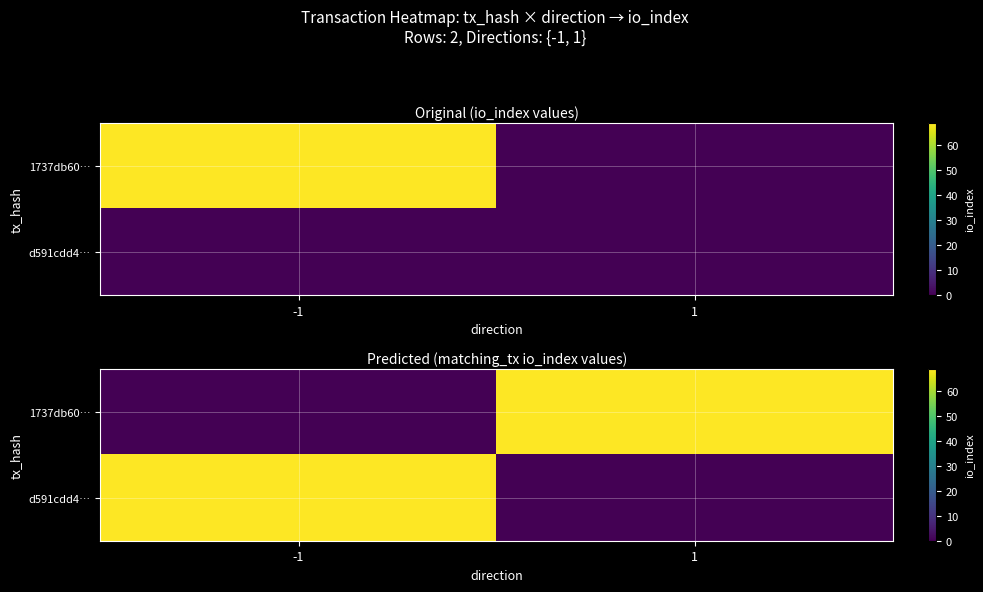

At which category is the sum across all series the highest?

-1